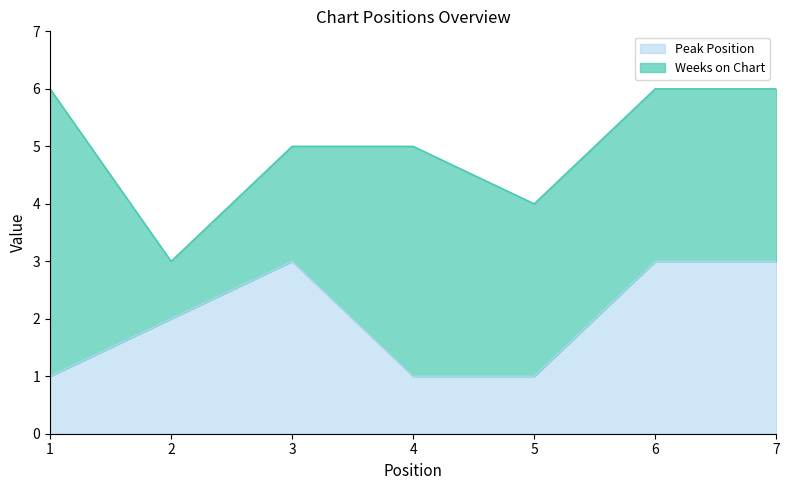

What is the sum of the values at 3 and 7?

6